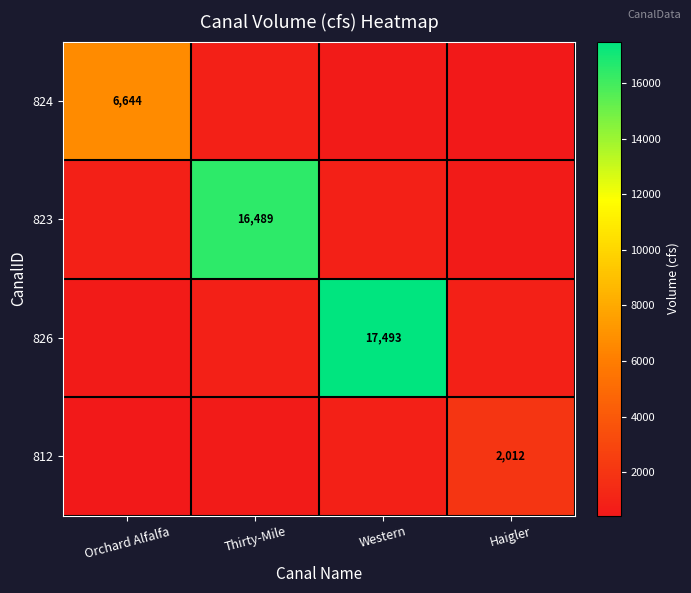

Which category has the highest value in the 826 series?

Western